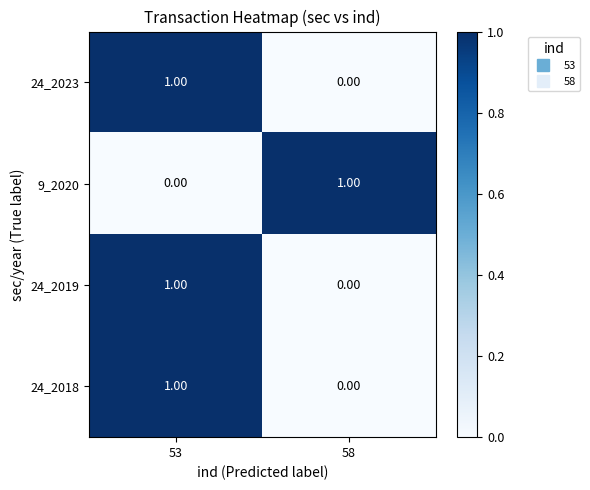

List the labels in order of 24_2018 value, smallest first.

58, 53